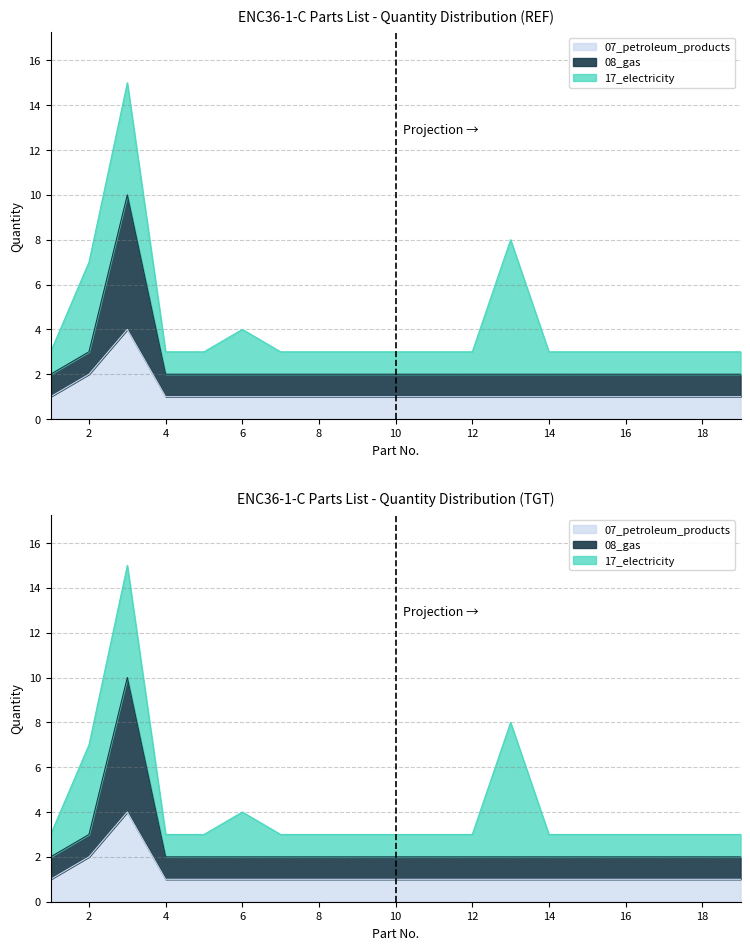

What is the average value of the 07_petroleum_products series?

1